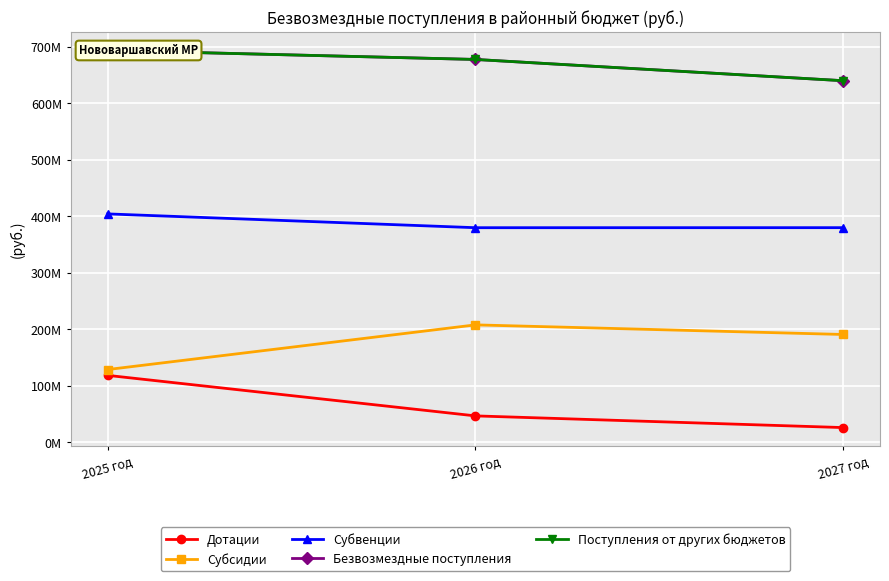

Reading right to left, what are all the values shown in this chart?

Дотации: 2027 год=25541048.0	2026 год=46256355.0	2025 год=118019903.5
Субсидии: 2027 год=190474753.2	2026 год=207486286.3	2025 год=128364055.3
Субвенции: 2027 год=379684988.9	2026 год=379628051.2	2025 год=404064445.1
Безвозмездные поступления: 2027 год=640005906.2	2026 год=677675808.6	2025 год=693734450.0
Поступления от других бюджетов: 2027 год=640005906.2	2026 год=677675808.6	2025 год=693709450.0